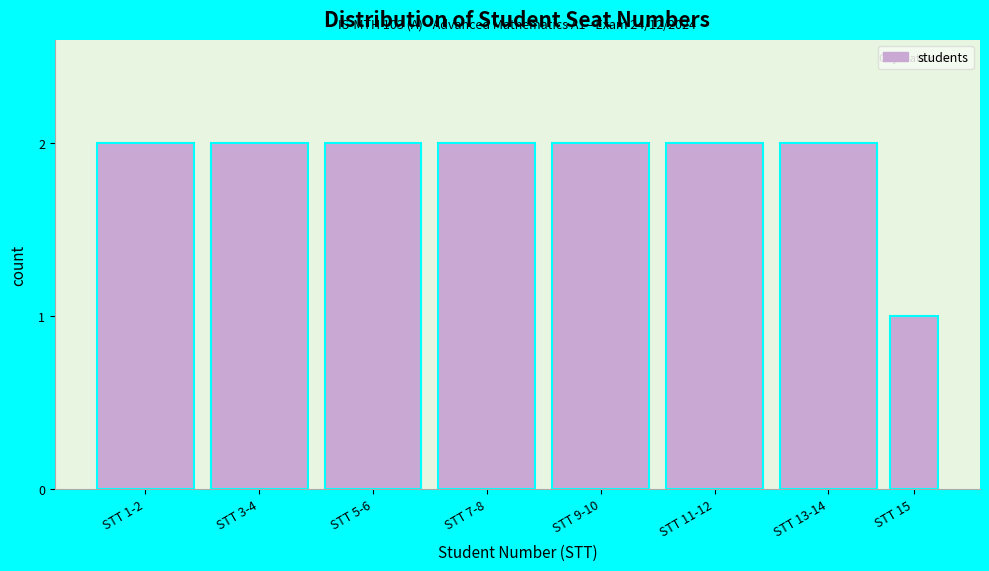

Reading right to left, extract all data points from this chart.

STT 15=1	STT 13-14=2	STT 11-12=2	STT 9-10=2	STT 7-8=2	STT 5-6=2	STT 3-4=2	STT 1-2=2